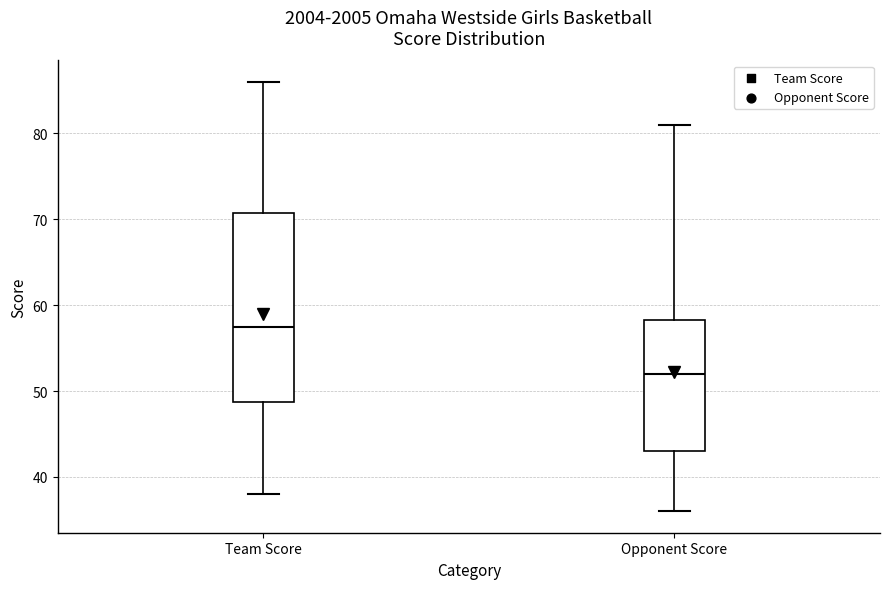

Where is the lower edge of the box for Opponent Score on the y-axis? The values are not printed on the chart, so give them approximately, as read against the axis.

43